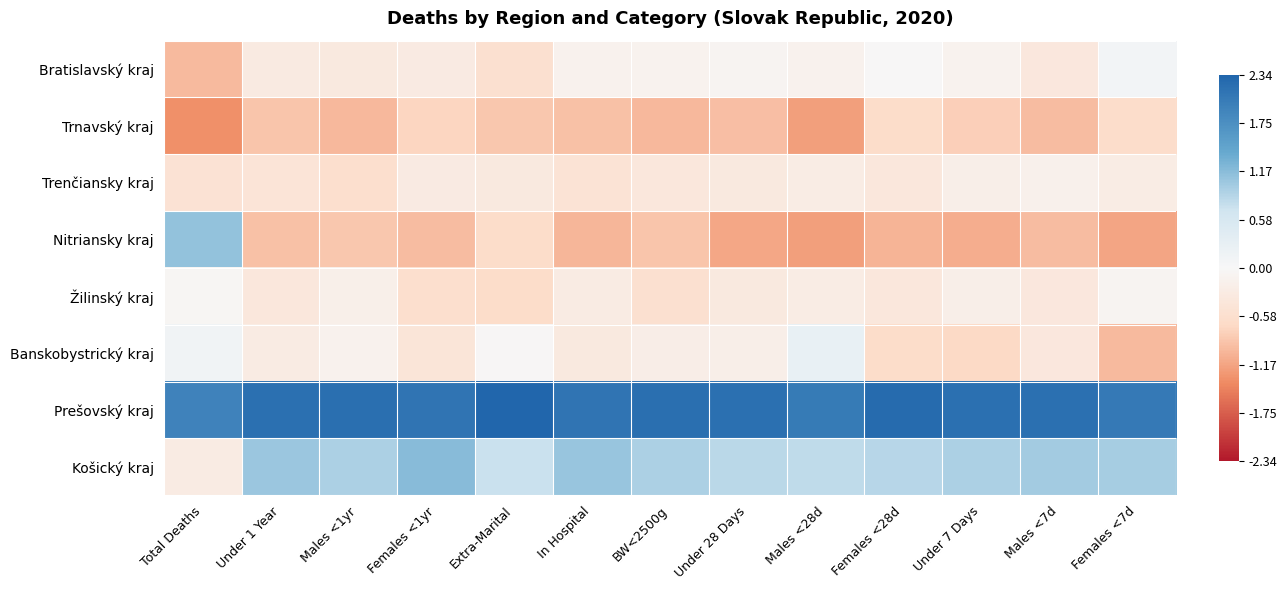

What is the minimum value shown in the chart?

-1.3